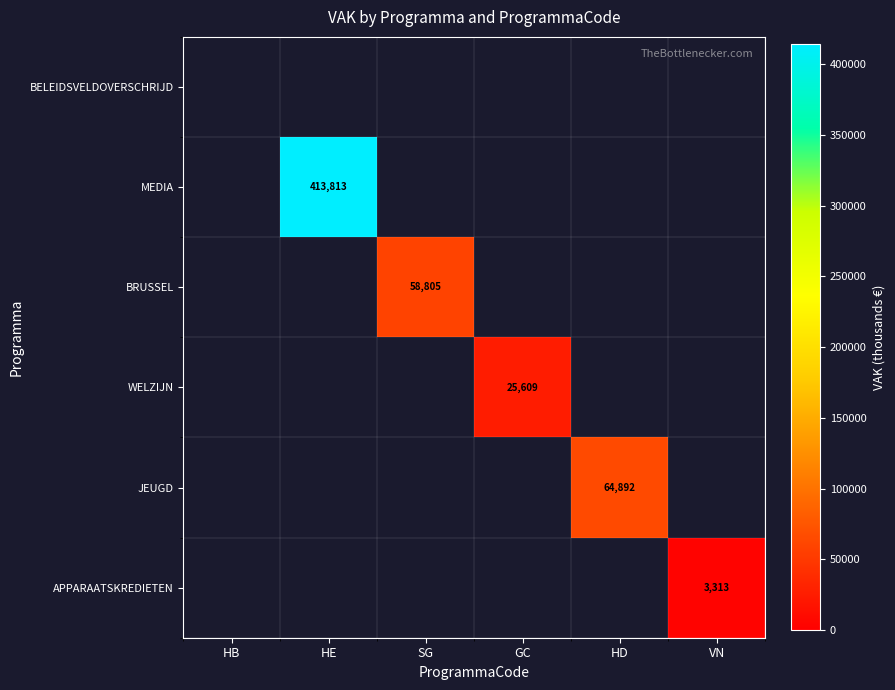

Is it true that MEDIA equals 413813 at HE?

True